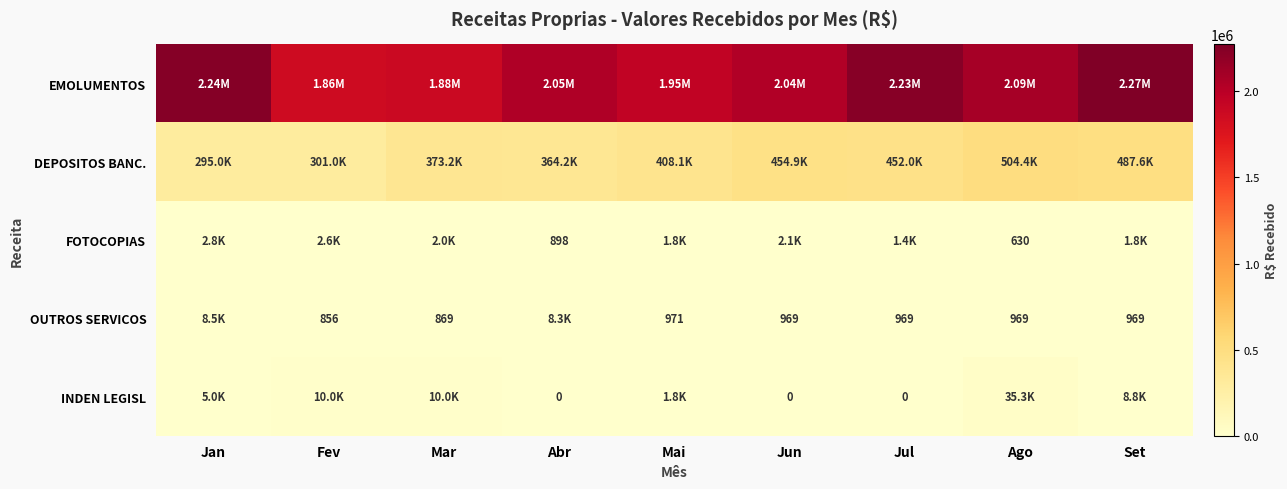

What is the sum of all DEPOSITOS BANC. values?

3640313.8